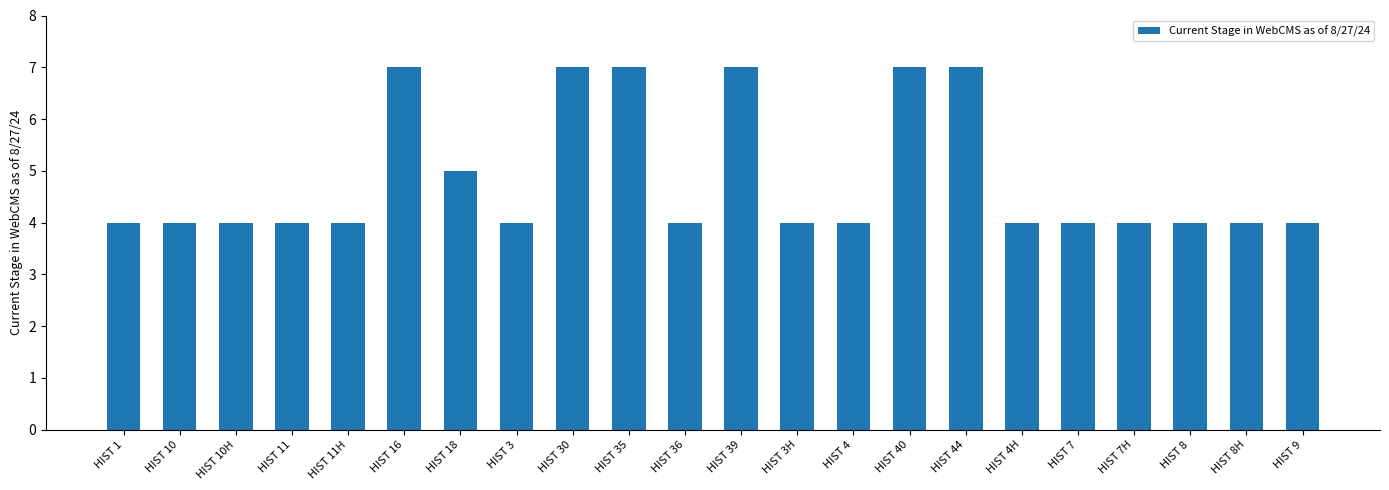

What value does the data have at HIST 11H?

4